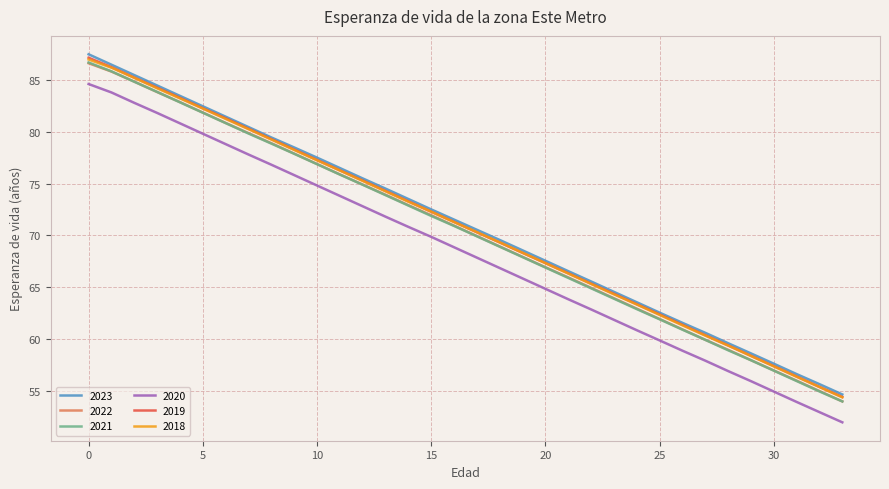

True or false: 2021 and 2019 intersect in this chart.

False